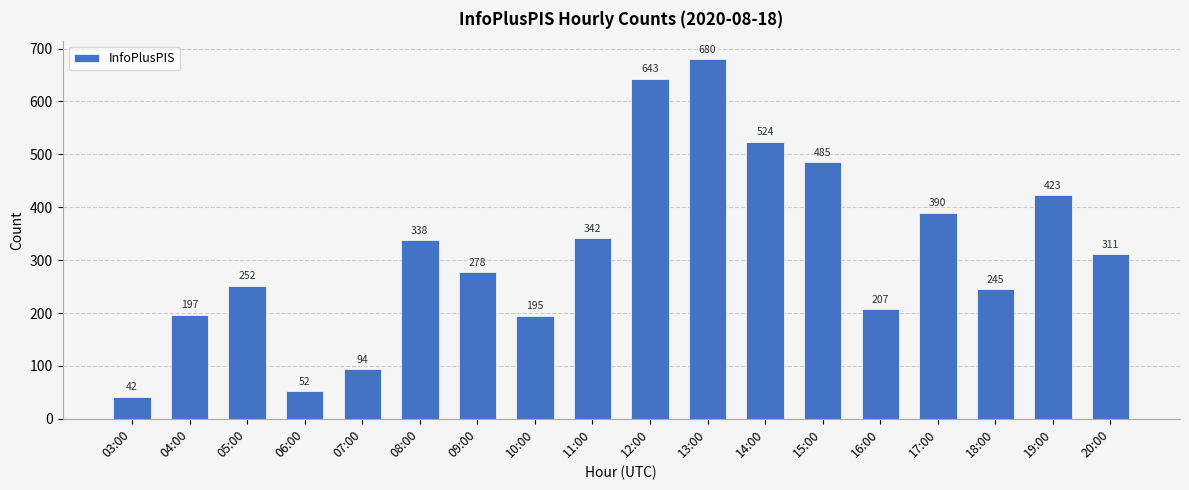

Approximately how many times larger is the value at 11:00 compared to 18:00?

1.4